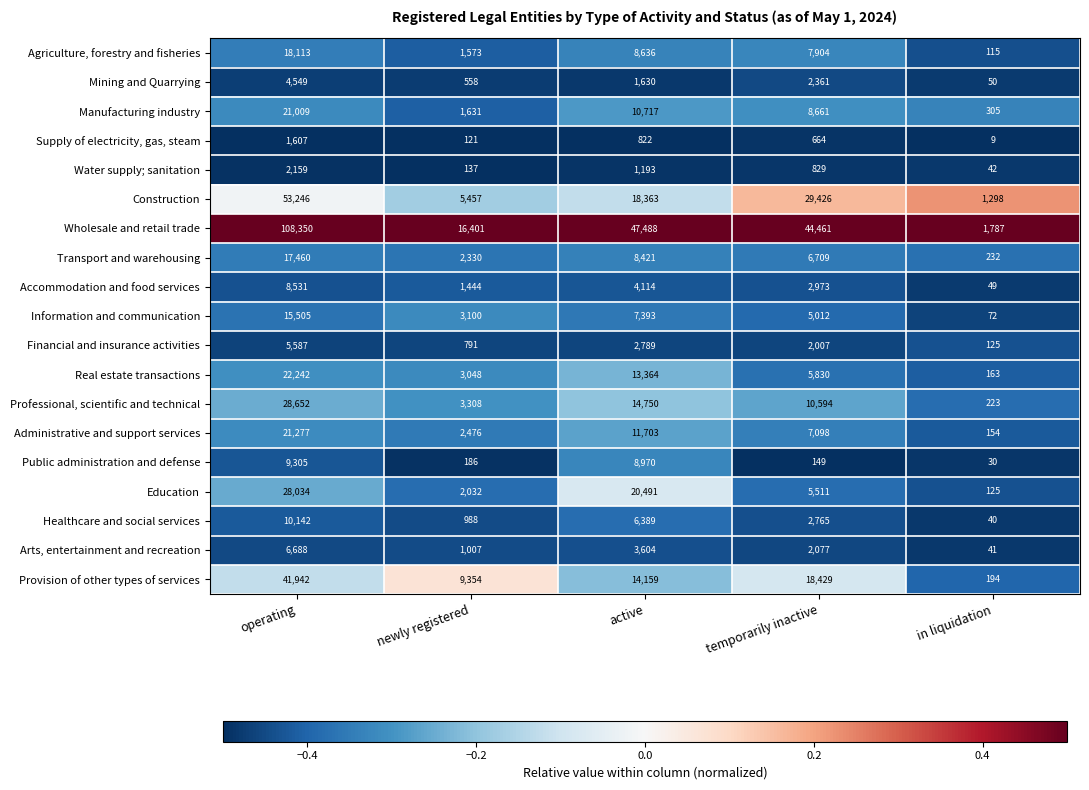

Which series has the largest range (max minus min)?

Wholesale and retail trade